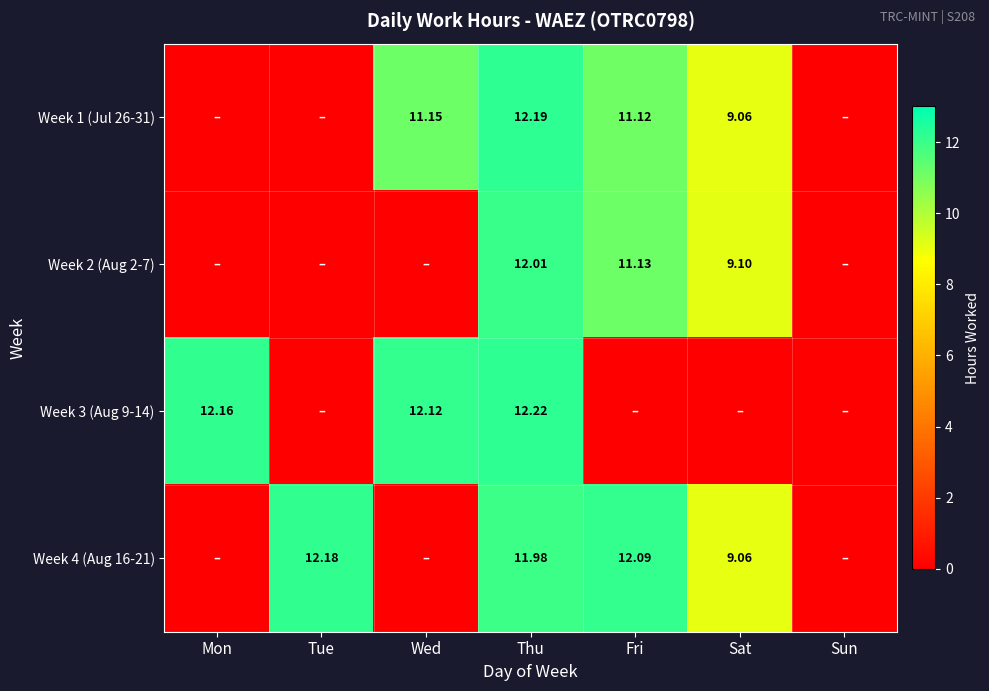

Is the value of Week 3 (Aug 9-14) at Mon greater than the value of Week 1 (Jul 26-31) at Thu?

No